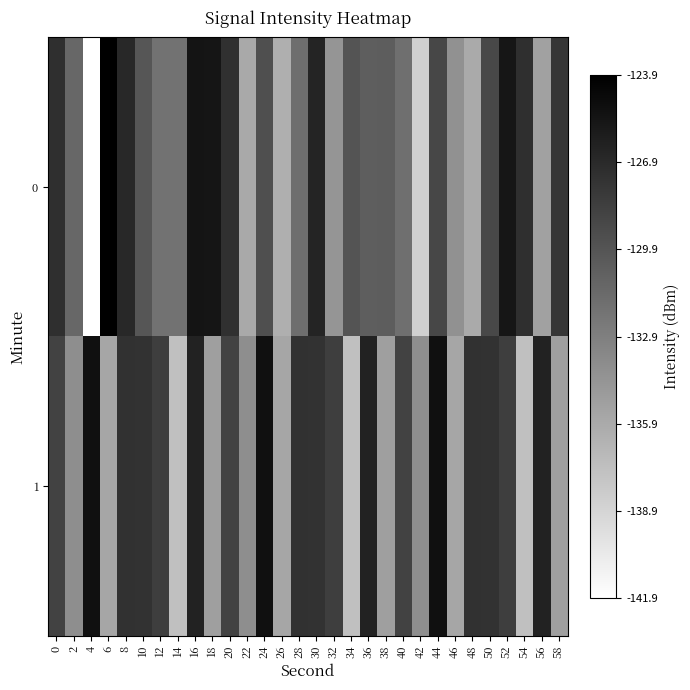

Reading left to right, what are all the values shown in this chart?

0: 0=0.8	2=0.6	4=0.0	6=1.0	8=0.8	10=0.7	12=0.5	14=0.5	16=0.9	18=0.9	20=0.8	22=0.3	24=0.7	26=0.3	28=0.6	30=0.9	32=0.4	34=0.7	36=0.6	38=0.6	40=0.6	42=0.2	44=0.7	46=0.4	48=0.3	50=0.7	52=0.9	54=0.8	56=0.4	58=0.8
1: 0=0.7	2=0.4	4=0.9	6=0.4	8=0.8	10=0.8	12=0.8	14=0.2	16=0.9	18=0.4	20=0.7	22=0.4	24=0.9	26=0.4	28=0.8	30=0.8	32=0.8	34=0.2	36=0.9	38=0.4	40=0.7	42=0.4	44=0.9	46=0.4	48=0.8	50=0.8	52=0.8	54=0.2	56=0.9	58=0.4